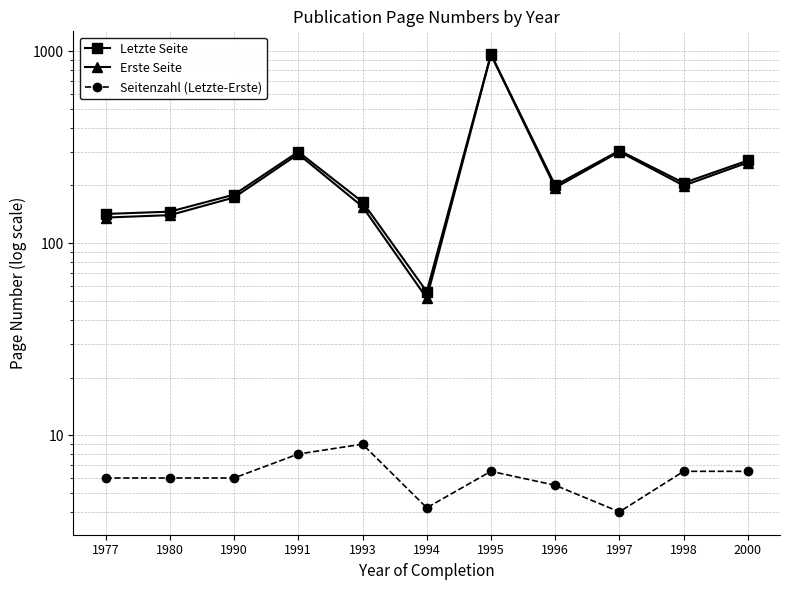

What is the total value across all series at 1998?

412.0